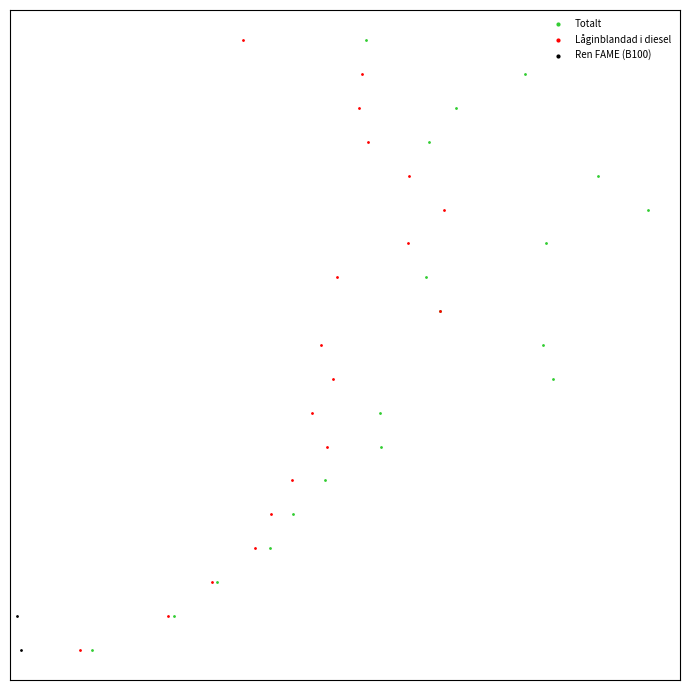

What are all the series names shown in the legend?

Totalt, Låginblandad i diesel, Ren FAME (B100)